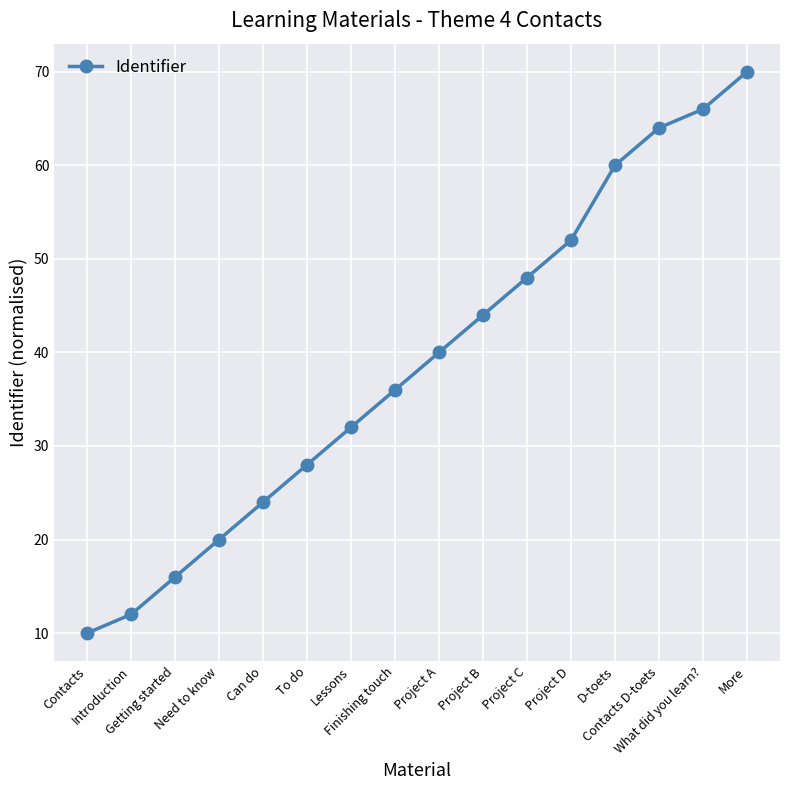

Reading left to right, transcribe all the data shown in this chart.

Contacts=10	Introduction=12	Getting started=16	Need to know=20	Can do=24	To do=28	Lessons=32	Finishing touch=36	Project A=40	Project B=44	Project C=48	Project D=52	D-toets=60	Contacts D-toets=64	What did you learn?=66	More=70